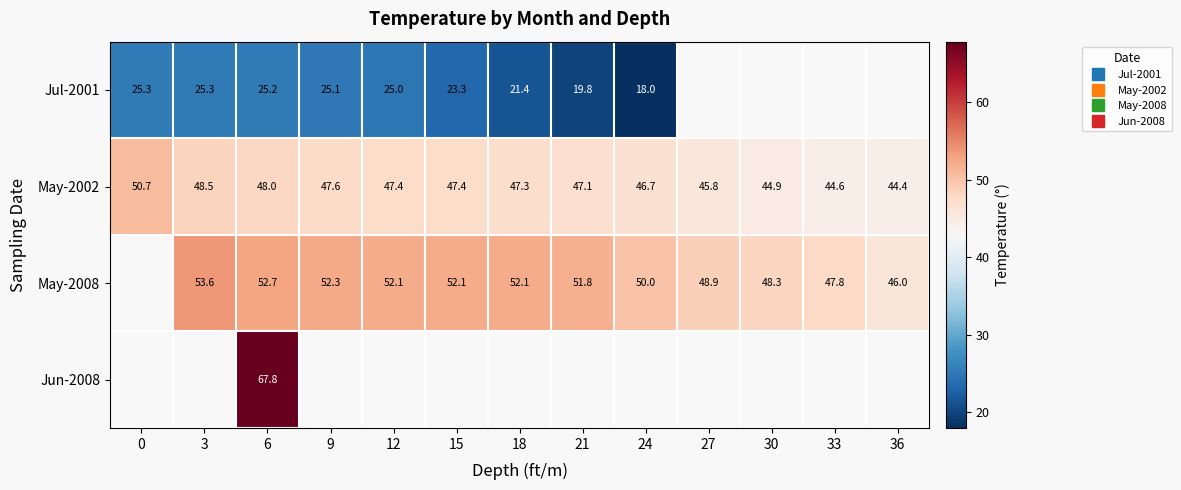

How many values in the Jul-2001 series are below 21?

2